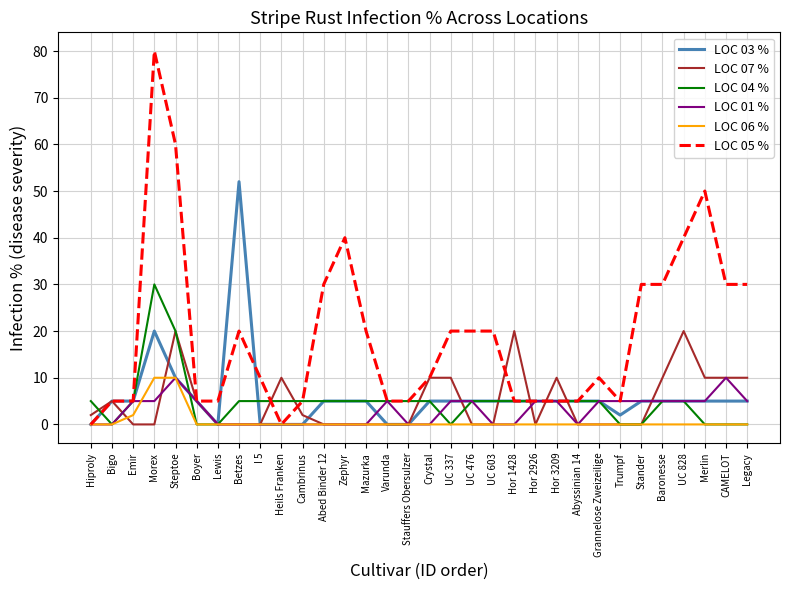

Count the LOC 07 % values in the range 0 to 10.

29